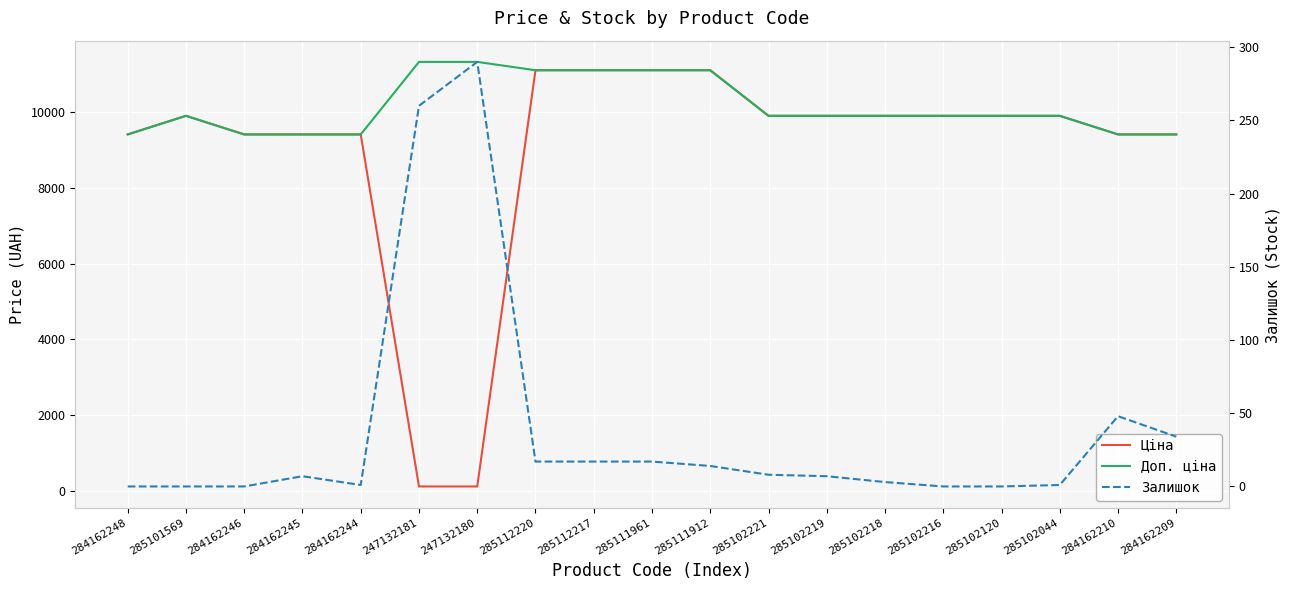

What are all the series names shown in the legend?

Ціна, Доп. ціна, Залишок